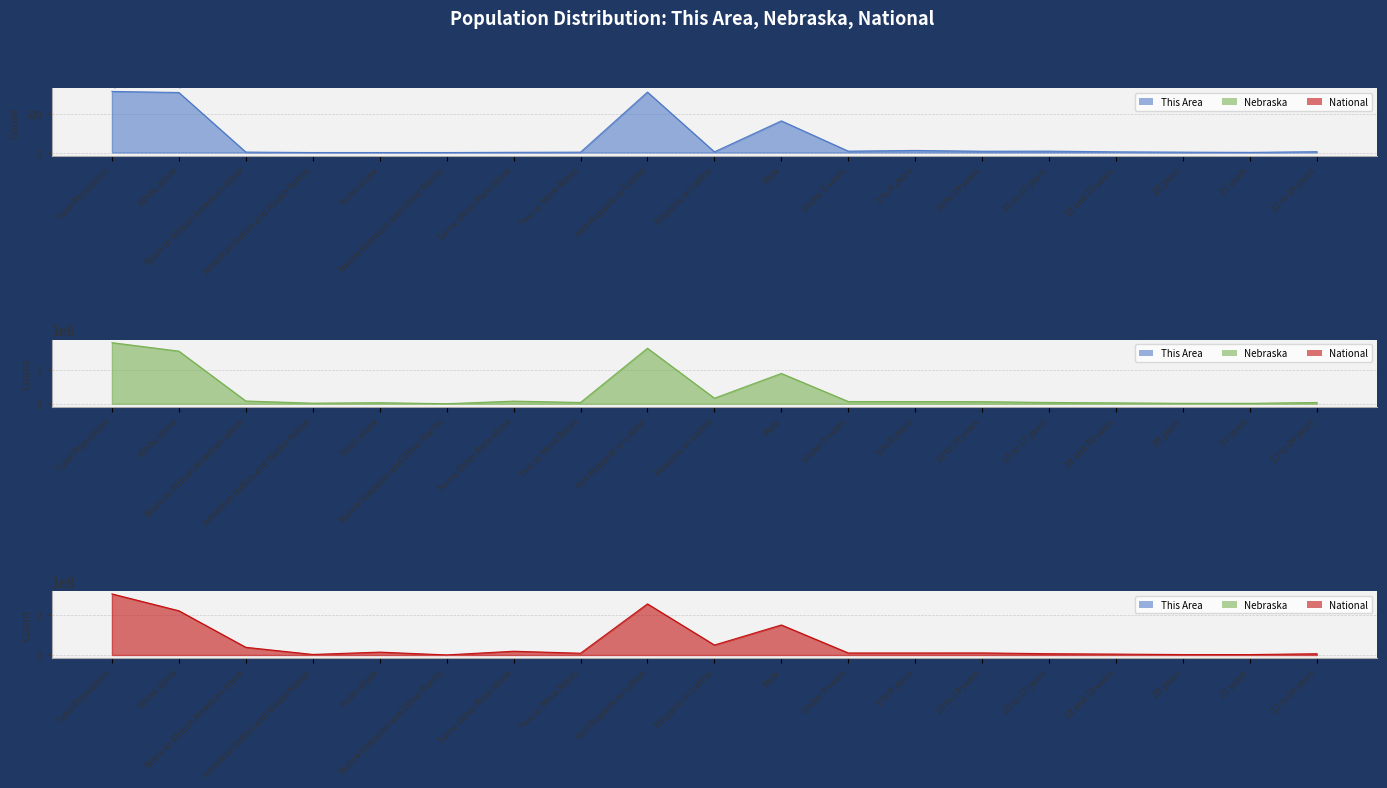

Rank the categories by Nebraska line value from highest to lowest.

Total Population, Not Hispanic or Latino, White alone, Male, Hispanic or Latino, Black or African American alone, Some Other Race alone, Under 5 years, 5 to 9 years, 10 to 14 years, Two or More Races, 22 to 24 years, 15 to 17 years, Asian alone, 18 and 19 years, American Indian and Alaska Native, 20 years, 21 years, Native Hawaiian and Other Pacific